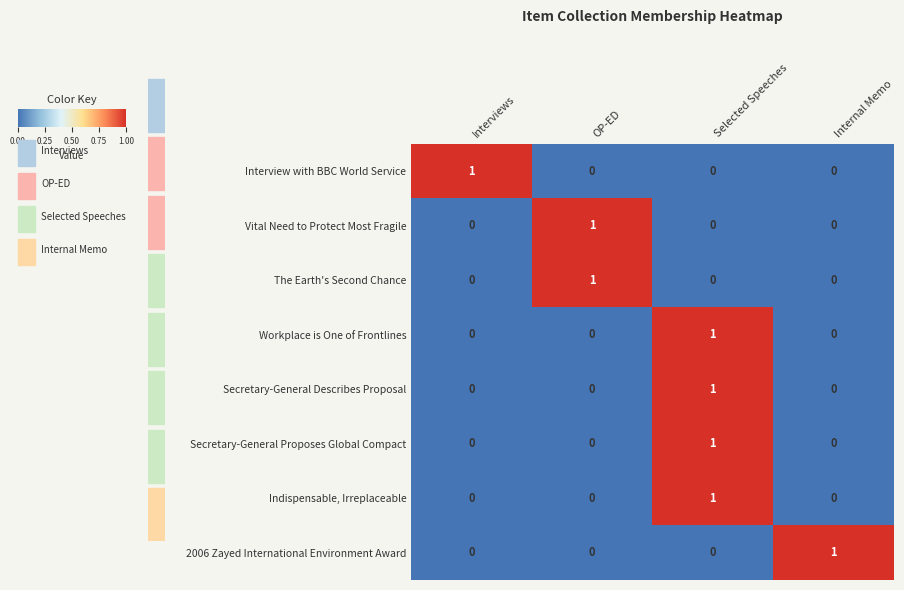

At which label does Secretary-General Describes Proposal reach its peak?

Selected Speeches